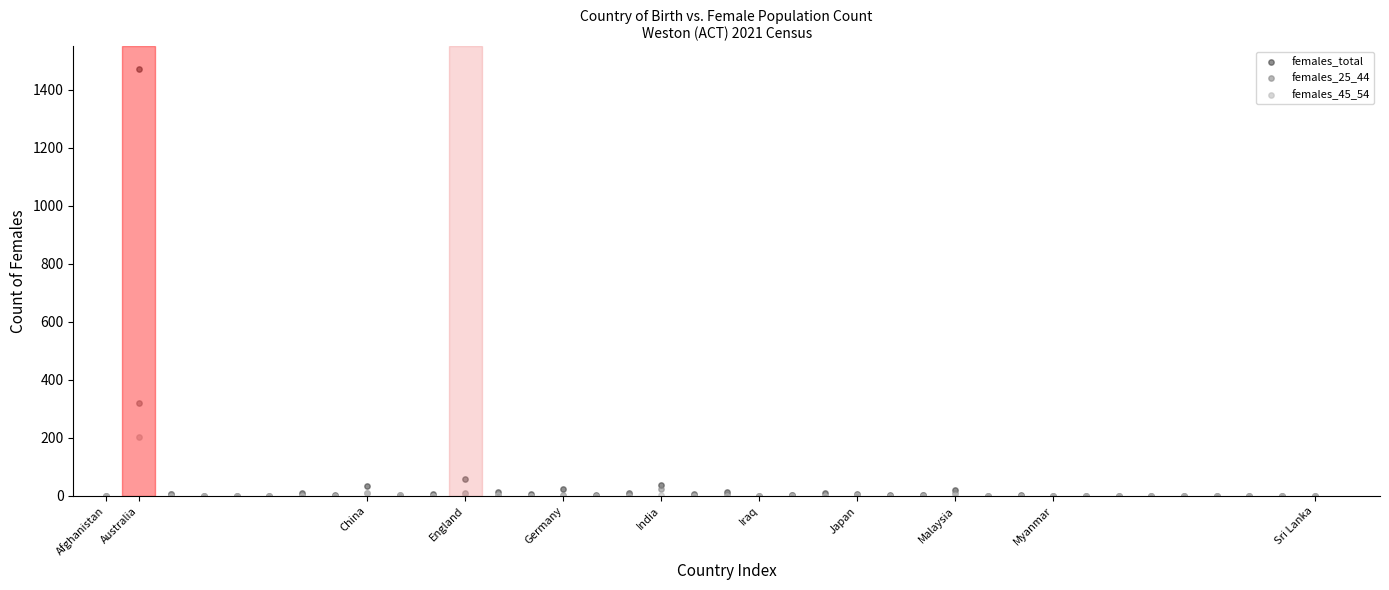

In the females_total series, what Y value is closest to 736?

60